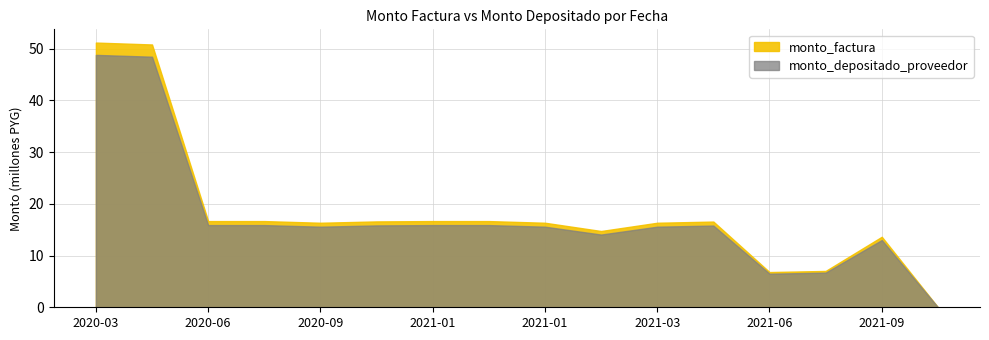

What is the sum of all monto_depositado_proveedor values?

279489820